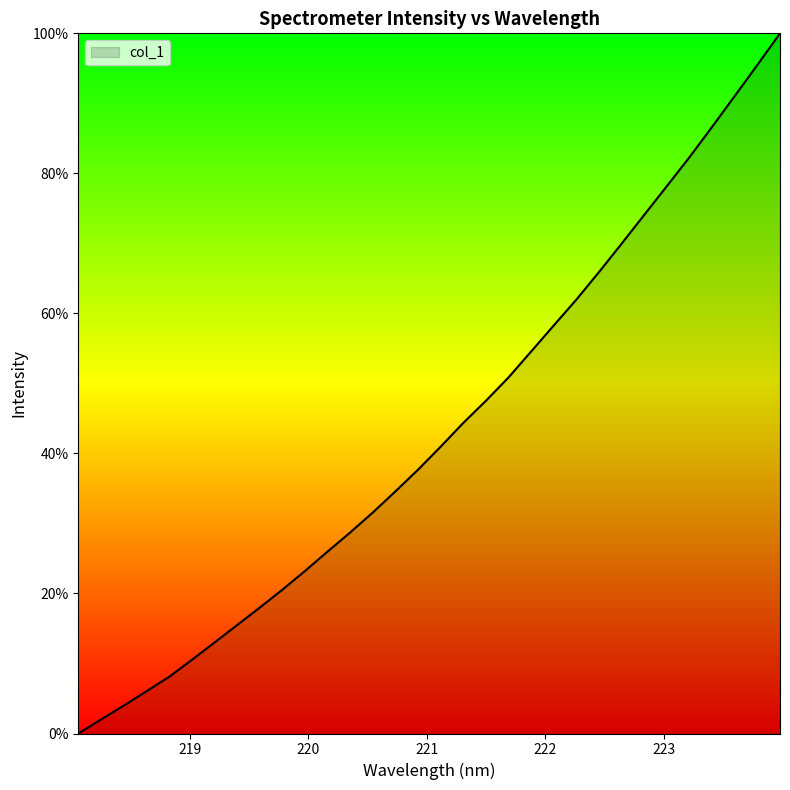

What is the maximum value shown in the chart?

100.0